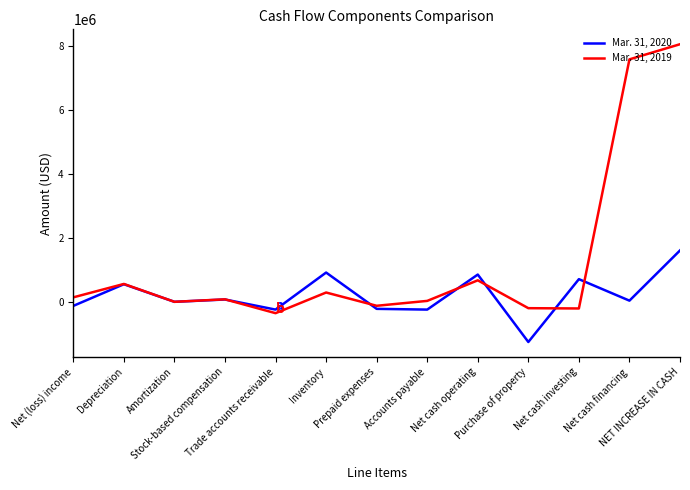

What is the greatest value displayed?

8063017